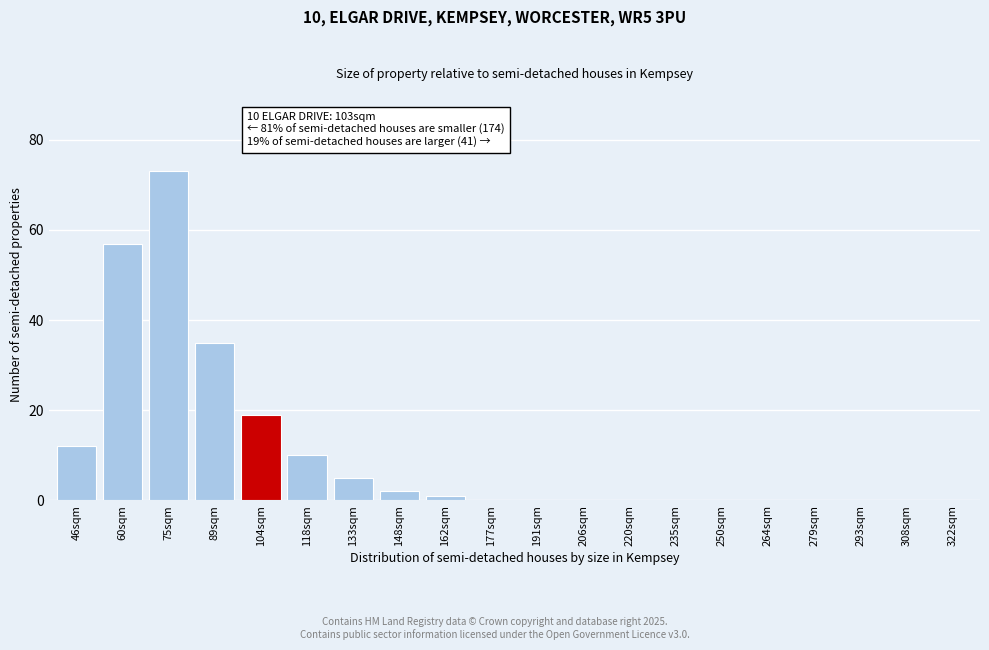

Reading left to right, what are all the values shown in this chart?

46sqm=12	60sqm=57	75sqm=73	89sqm=35	104sqm=19	118sqm=10	133sqm=5	148sqm=2	162sqm=1	177sqm=0	191sqm=0	206sqm=0	220sqm=0	235sqm=0	250sqm=0	264sqm=0	279sqm=0	293sqm=0	308sqm=0	322sqm=0